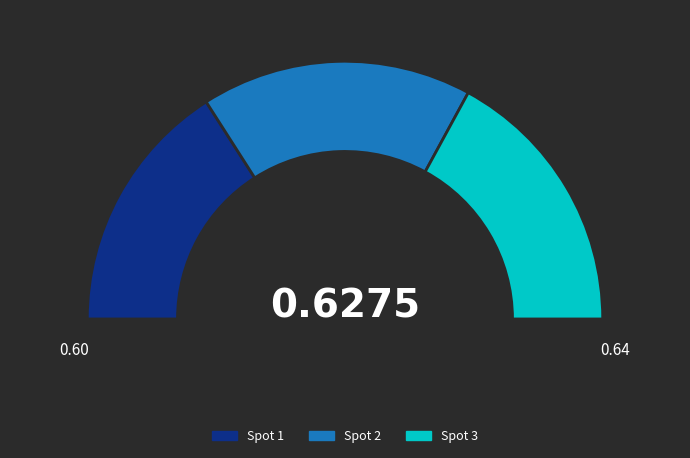

Does 1 represent more than half of the total?

No